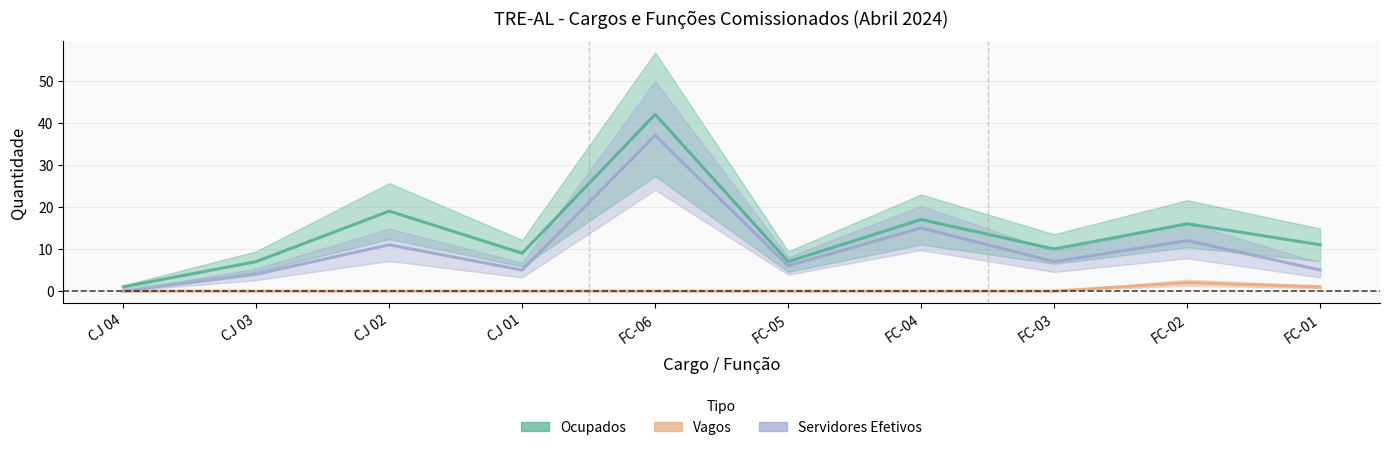

At which category does the chart reach its peak across all series?

FC-06